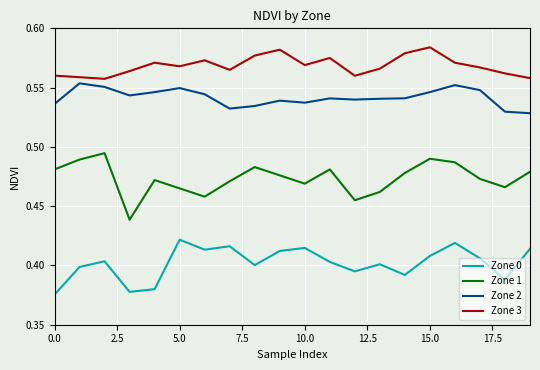

Does the chart display data point markers on the line(s)?

No